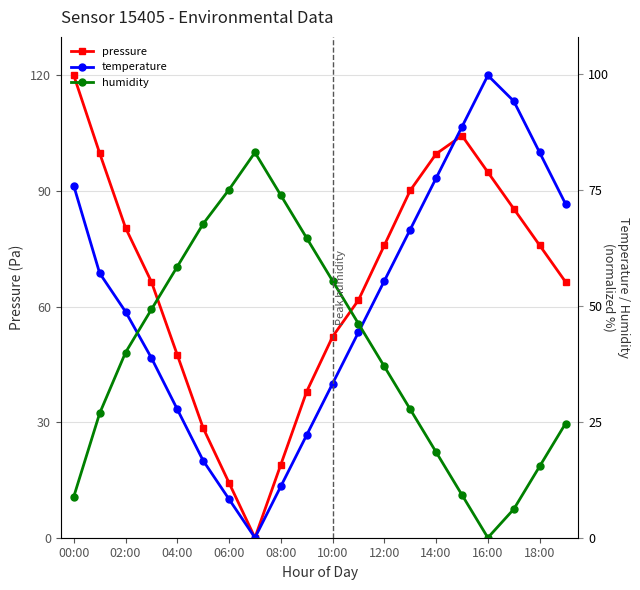

Count the number of data series in this chart.

3